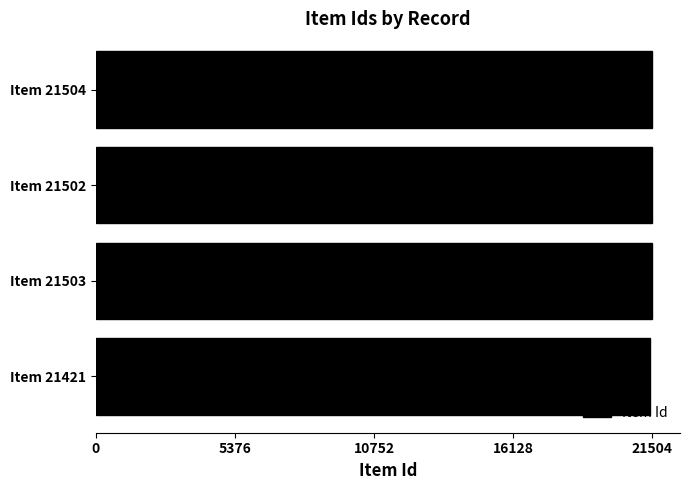

How many values are below 21503?

2